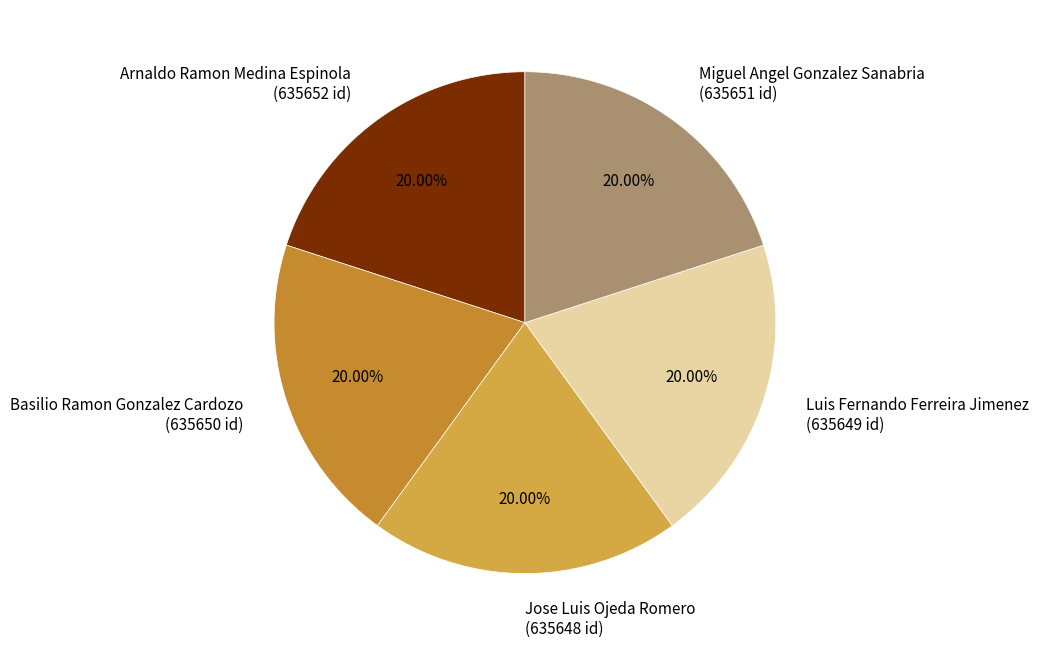

Approximately how many times larger is the value at Basilio Ramon Gonzalez Cardozo (635650 id) compared to Jose Luis Ojeda Romero (635648 id)?

1.0